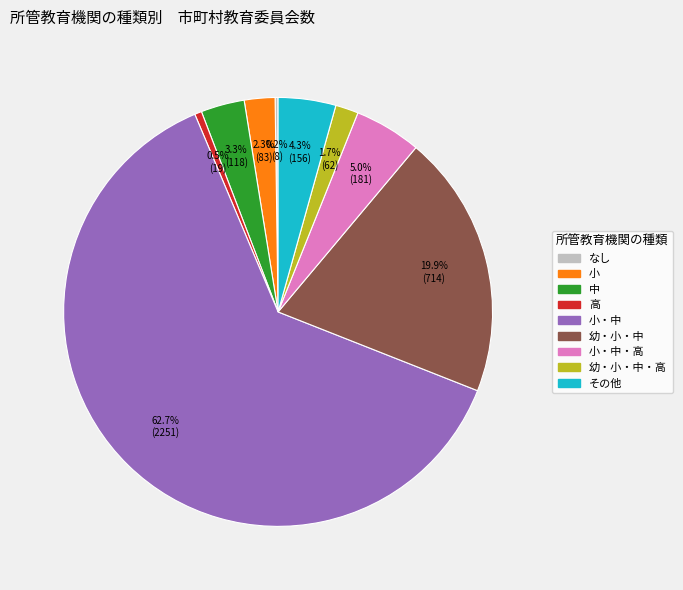

Is there a majority slice in this chart?

Yes